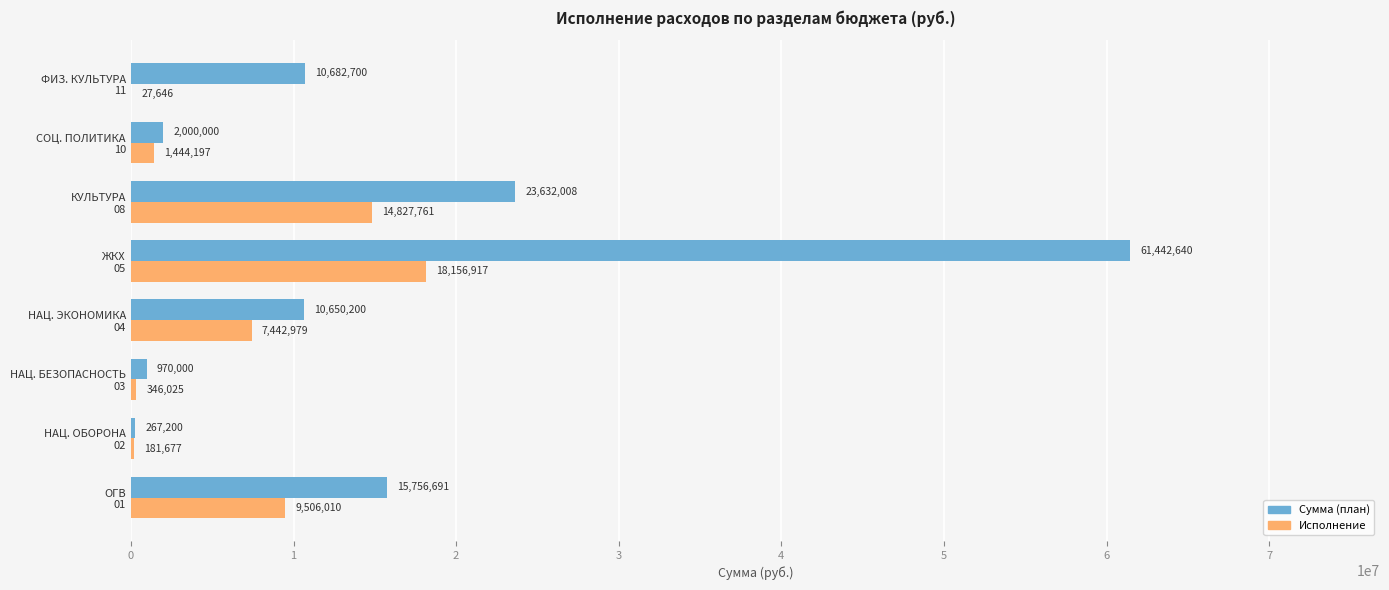

What is the maximum value shown in the chart?

61442640.0